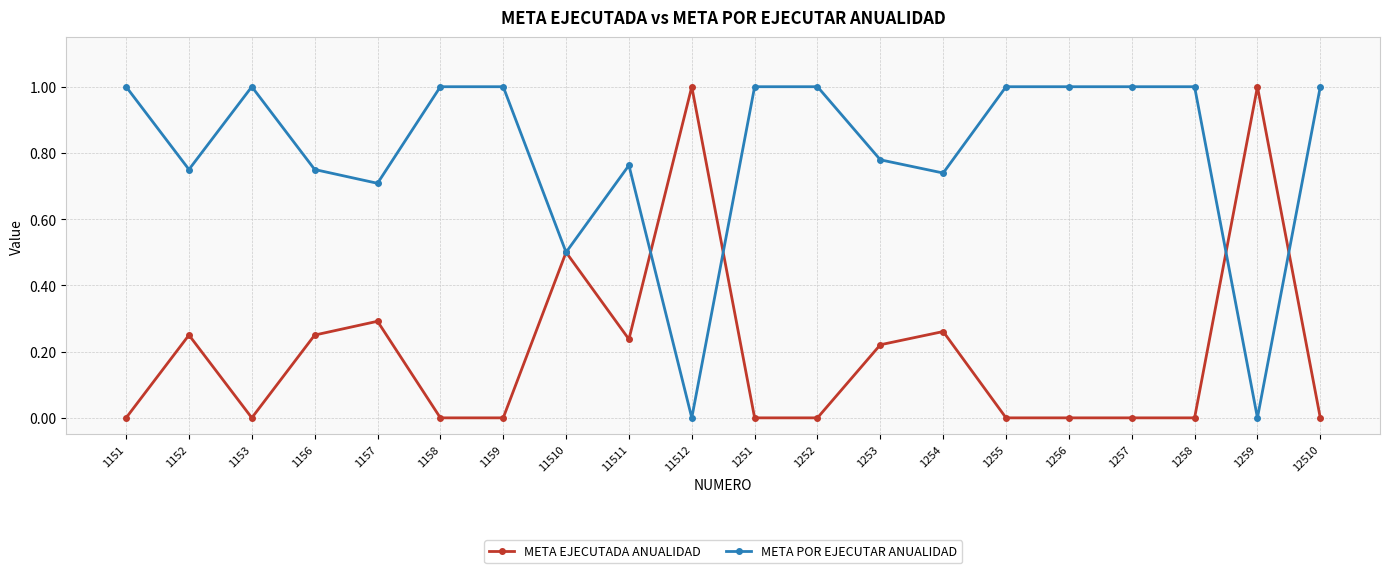

What is the label of the 11th point from the left?

1251